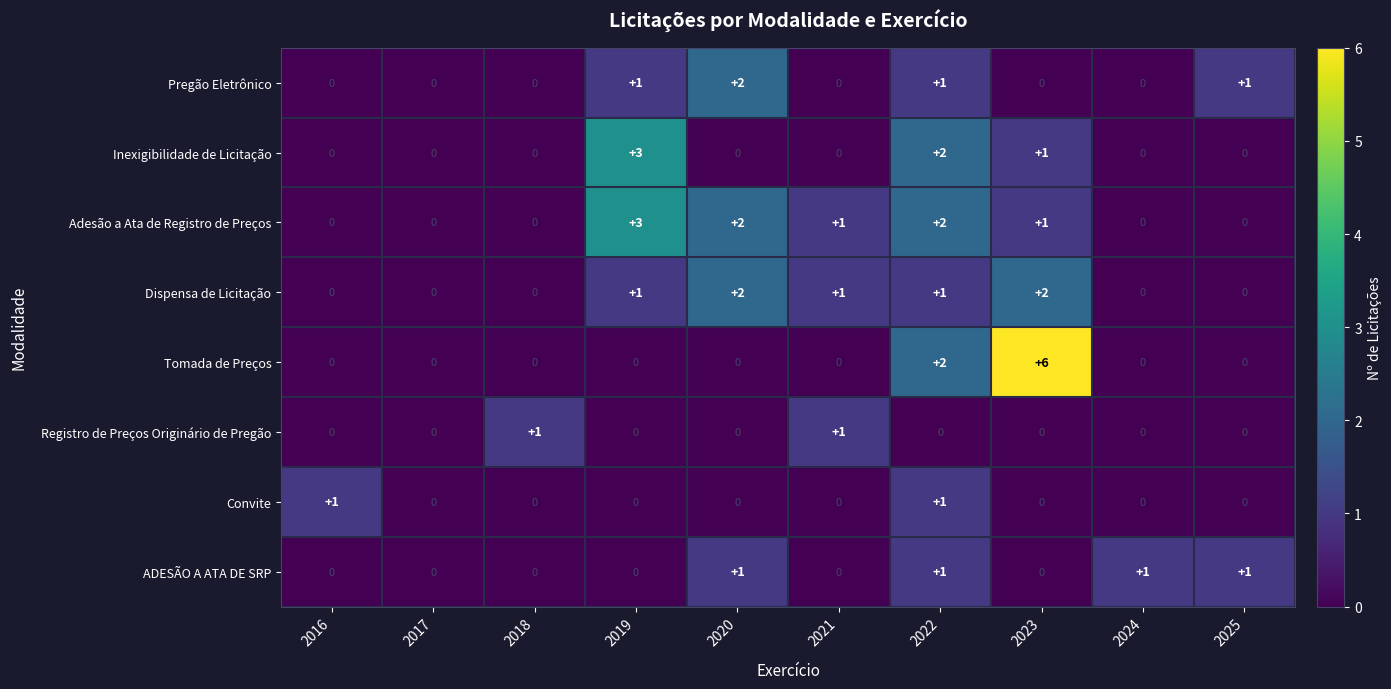

What is the sum of all ADESÃO A ATA DE SRP values?

4